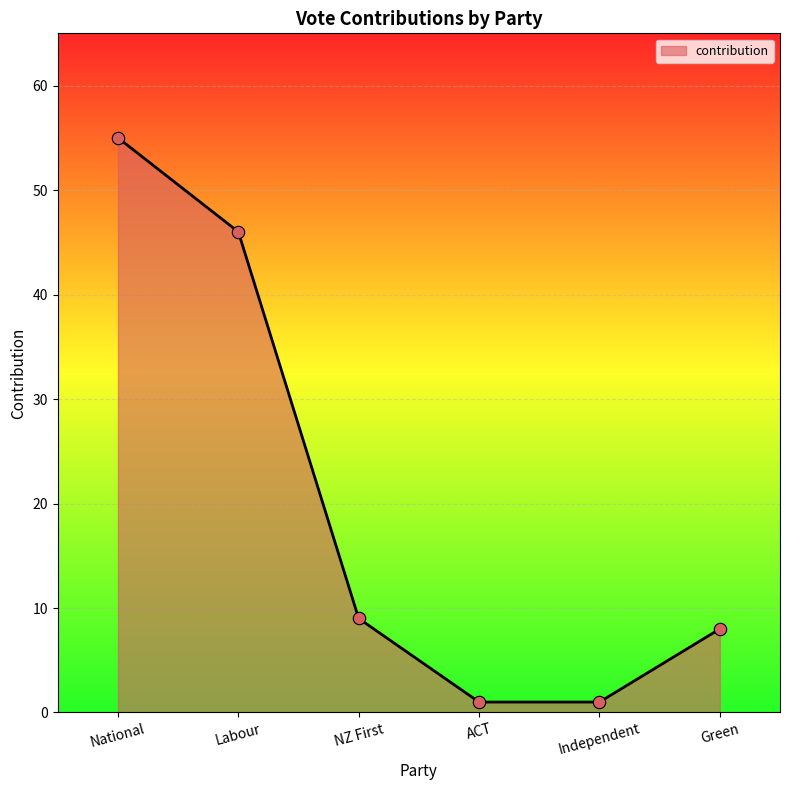

What is the change in value from National to Green?

-47